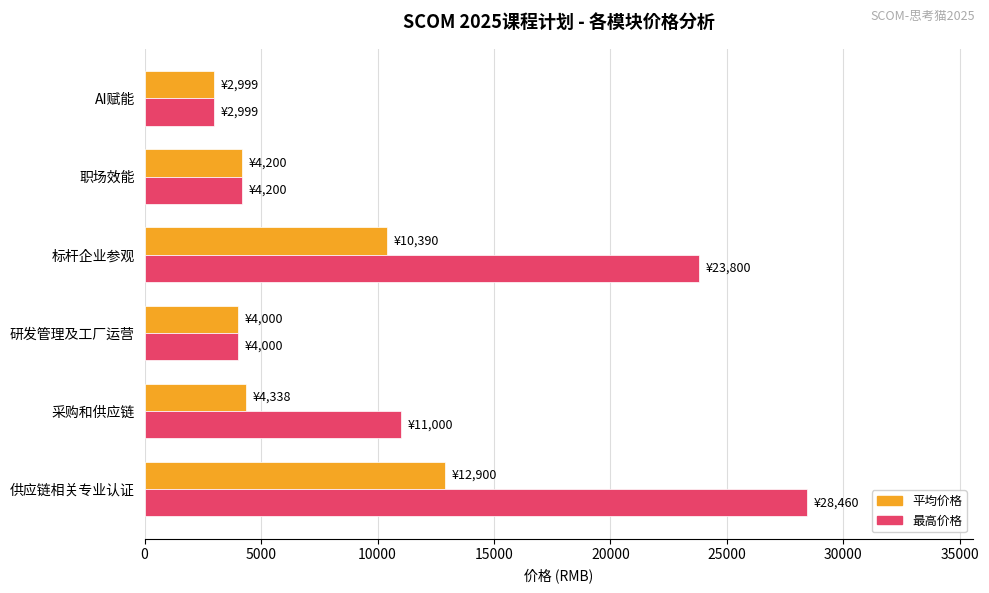

What is the spread (max minus min) of values at 采购和供应链?

6662